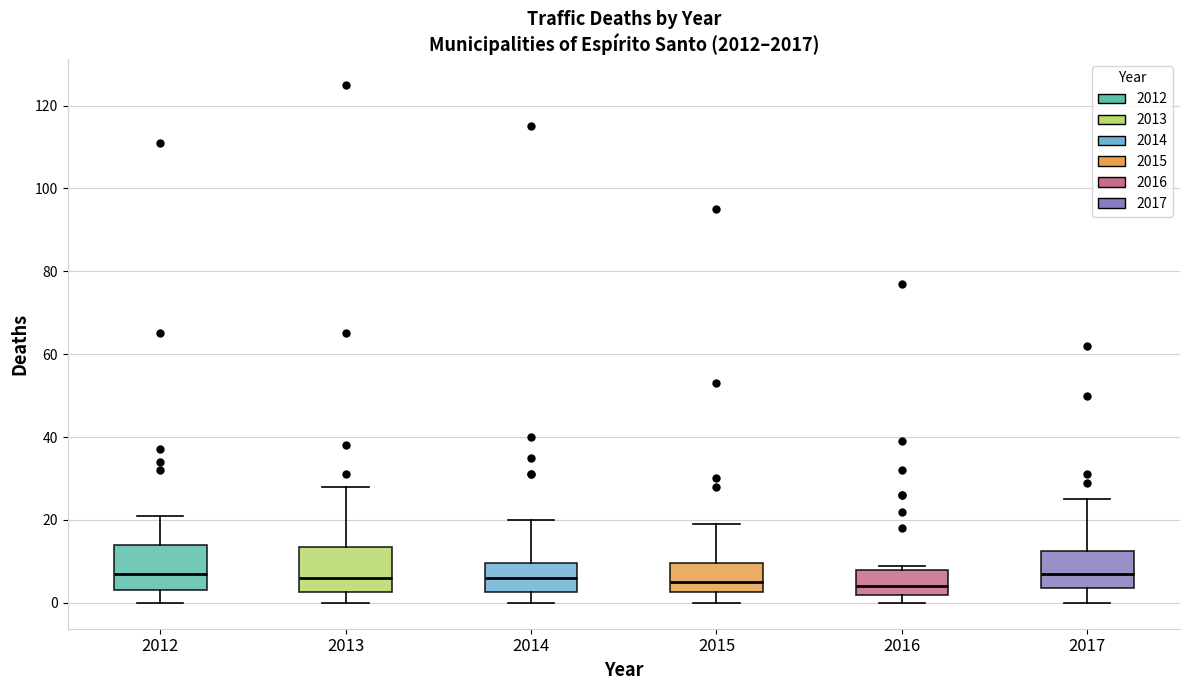

Where does the median line of the box at x = 2012 sit on the y-axis? The values are not printed on the chart, so give them approximately, as read against the axis.

8